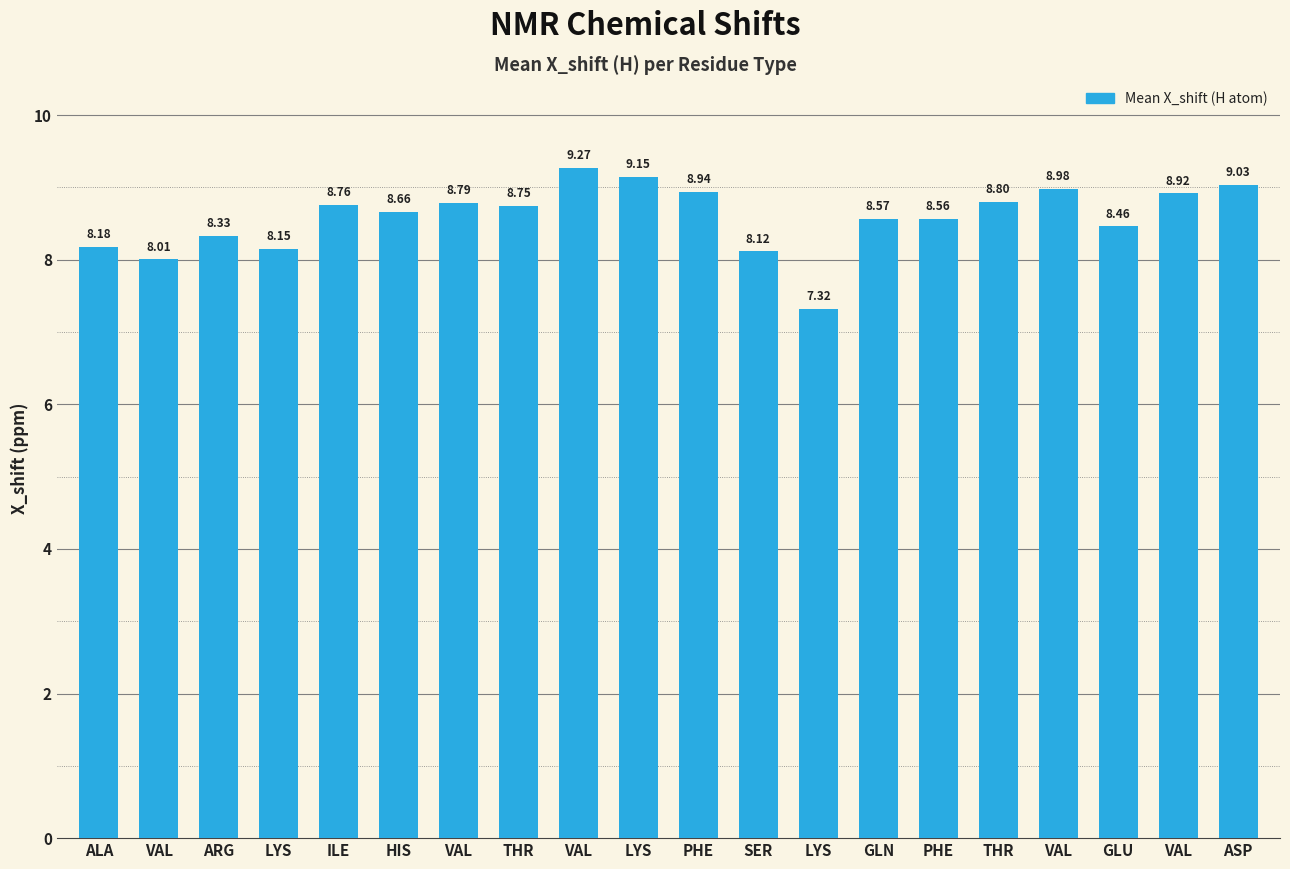

What is the difference between the second highest and minimum values?

1.8